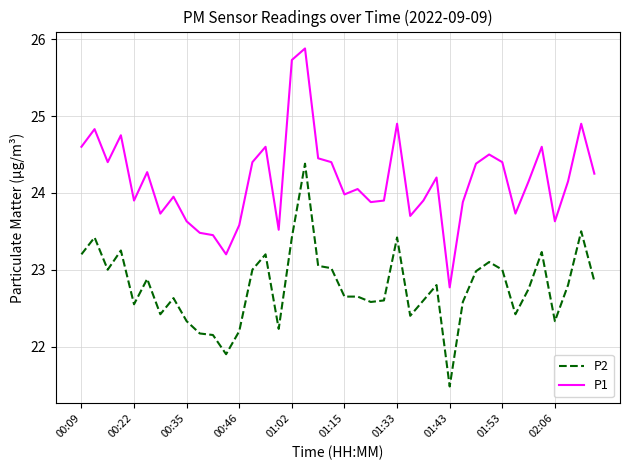

At how many categories does at least one series exceed 25?

2